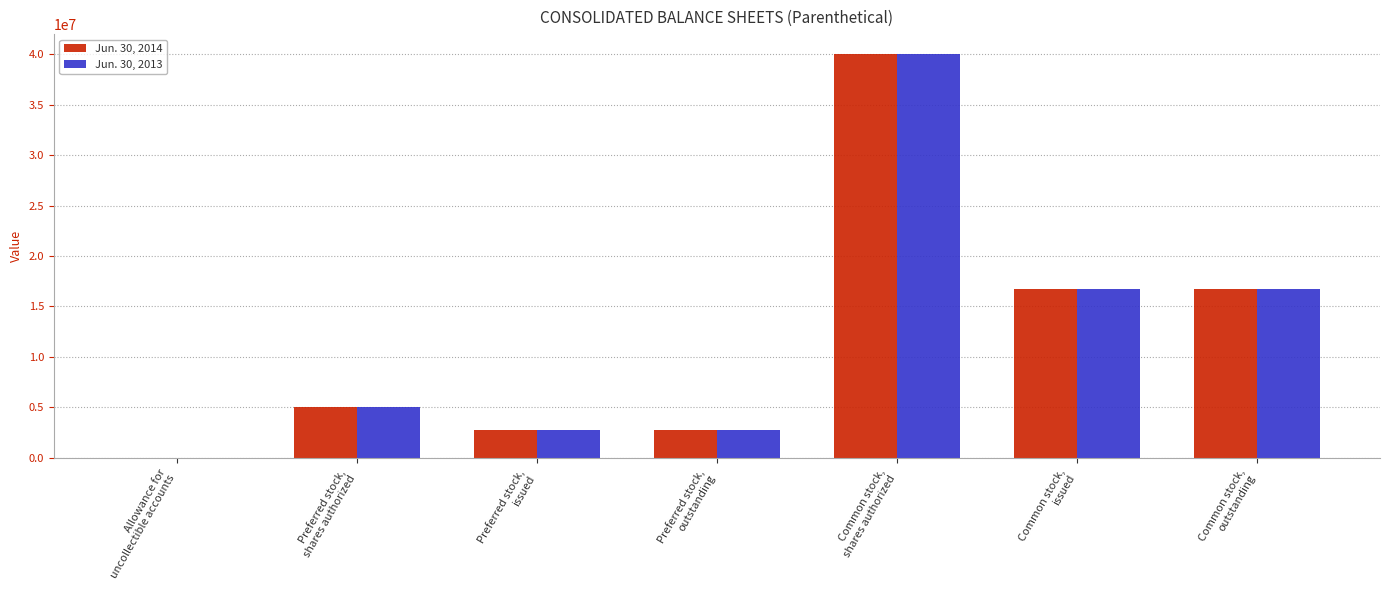

Reading right to left, transcribe all the data shown in this chart.

Jun. 30, 2014: Common stock,
outstanding=16747062	Common stock,
issued=16747062	Common stock,
shares authorized=40000000	Preferred stock,
outstanding=2718428	Preferred stock,
issued=2718428	Preferred stock,
shares authorized=5000000	Allowance for
uncollectible accounts=10496
Jun. 30, 2013: Common stock,
outstanding=16729562	Common stock,
issued=16729562	Common stock,
shares authorized=40000000	Preferred stock,
outstanding=2718428	Preferred stock,
issued=2718428	Preferred stock,
shares authorized=5000000	Allowance for
uncollectible accounts=9801